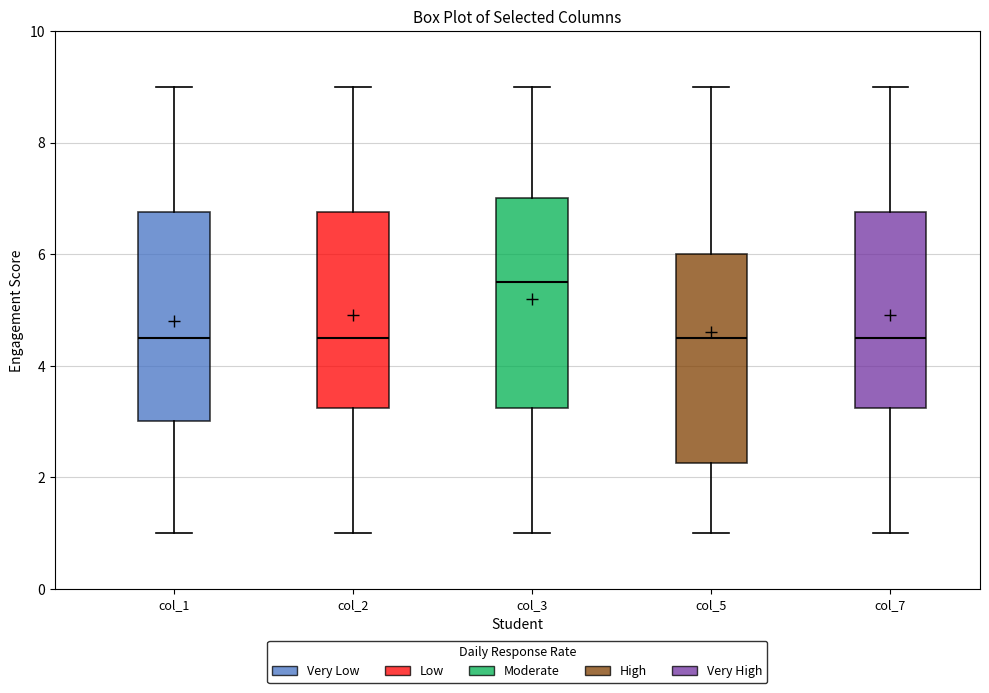

Which box's median line is the highest?

col_3